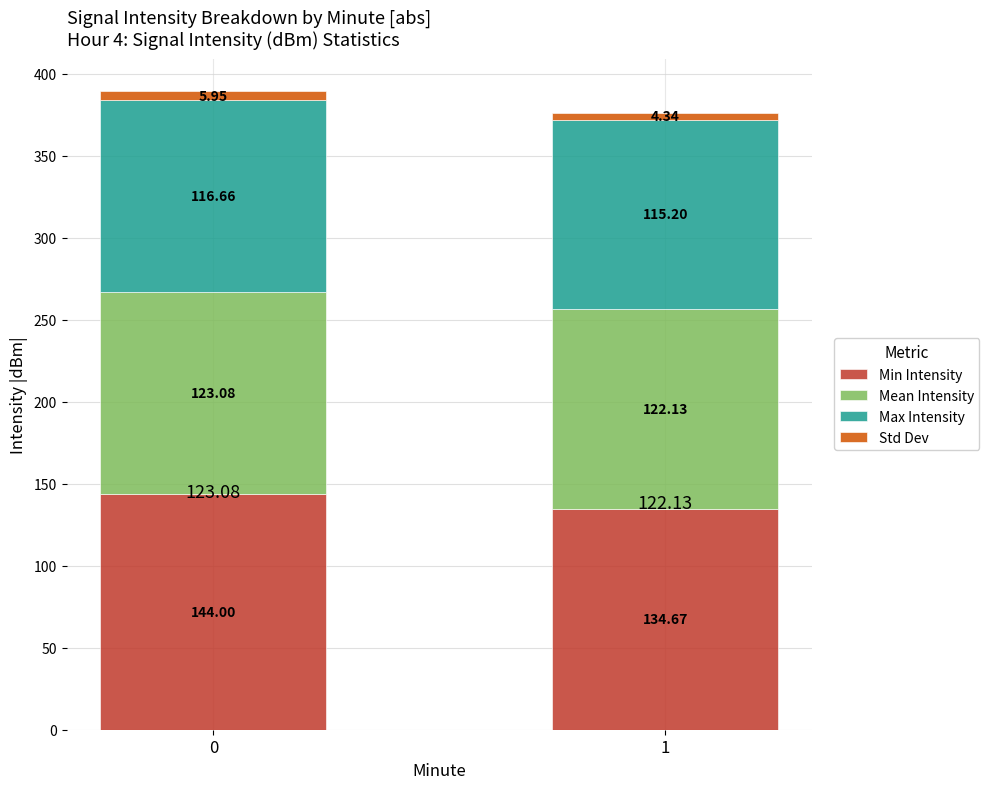

What is the sum of the Min Intensity values at 1 and 0?

278.7